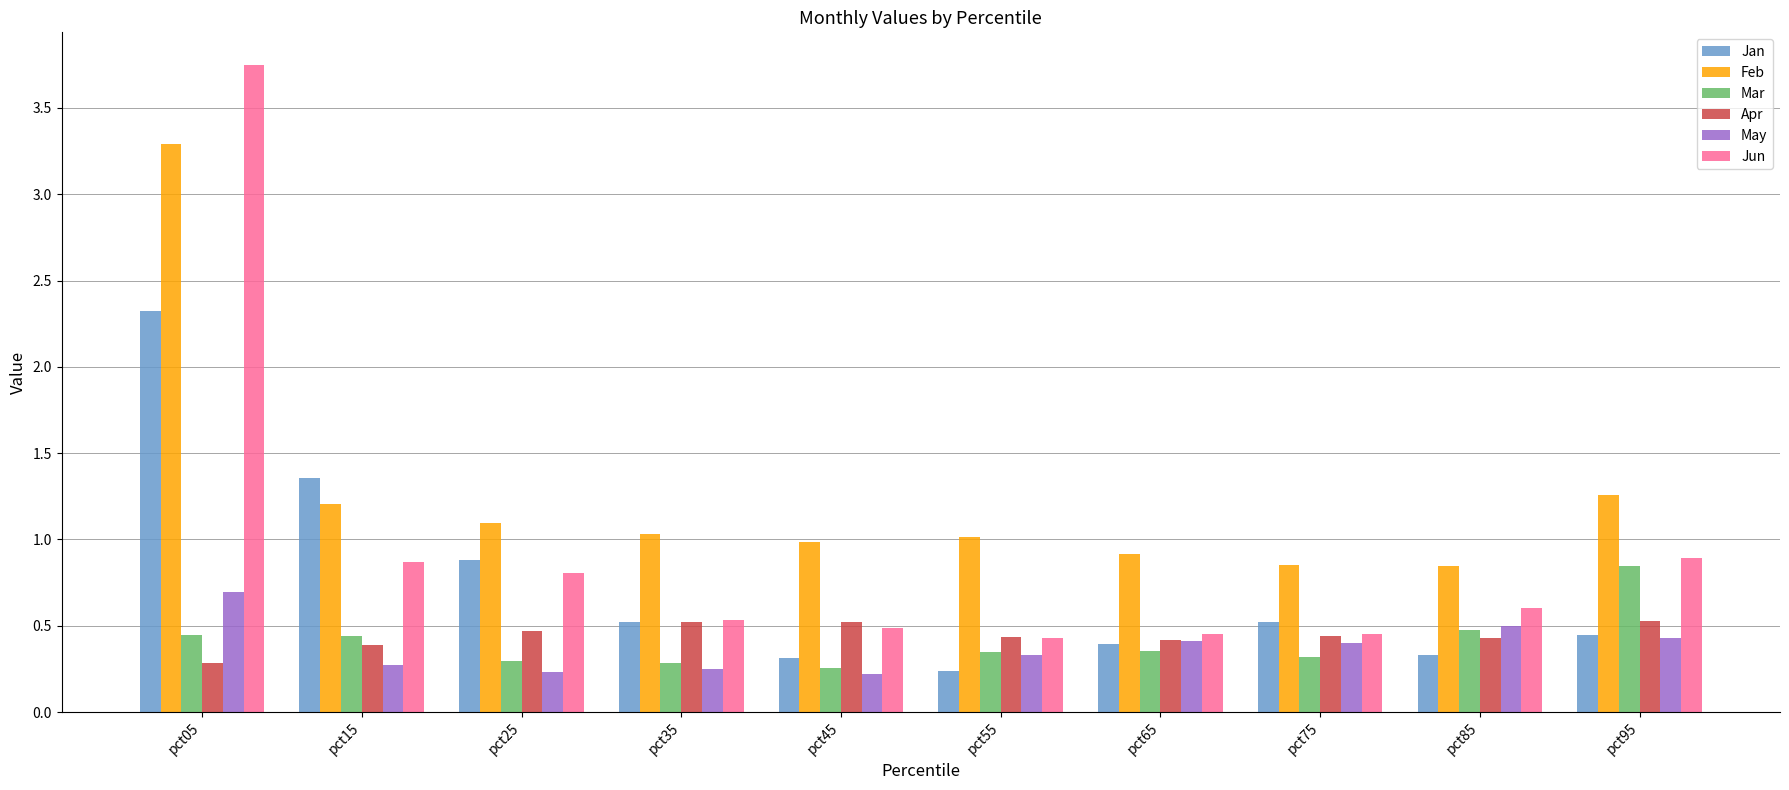

True or false: Apr has a value of 0.7 at pct65.

False